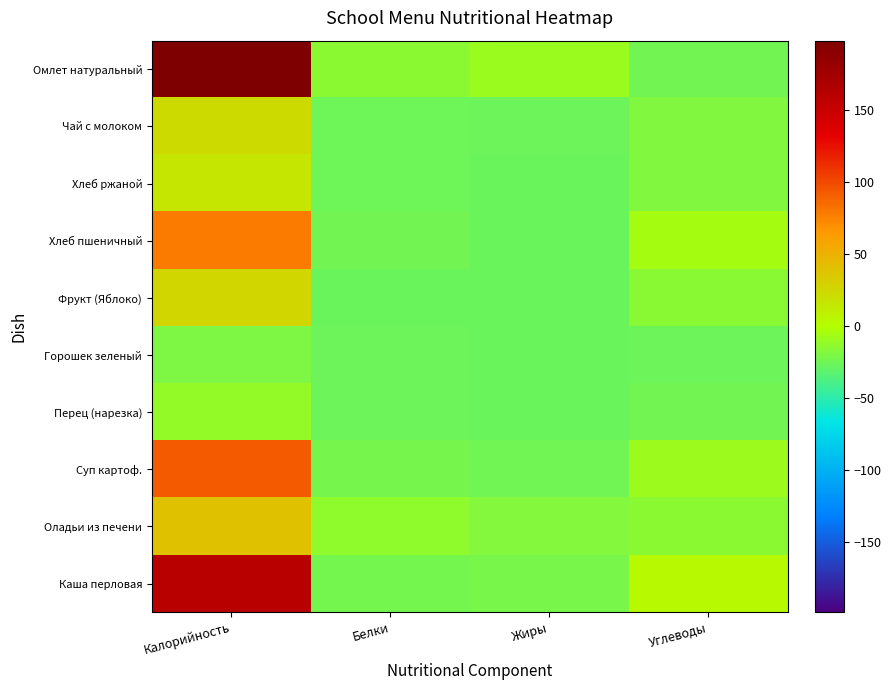

List the series in order of their peak value, lowest first.

Горошек зеленый, Перец (нарезка), Хлеб ржаной, Чай с молоком, Фрукт (Яблоко), Оладьи из печени, Хлеб пшеничный, Суп картоф., Каша перловая, Омлет натуральный